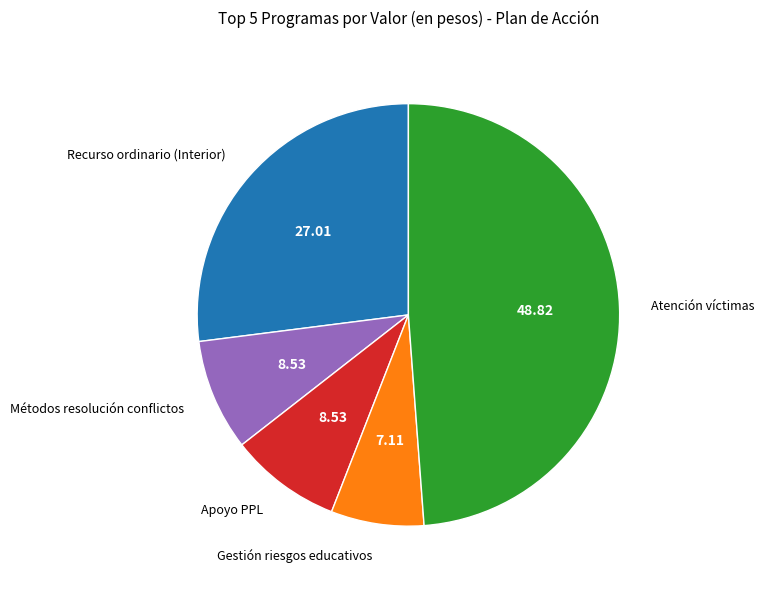

What is the ratio of the value at Gestión riesgos educativos to the value at Métodos resolución conflictos?

0.8